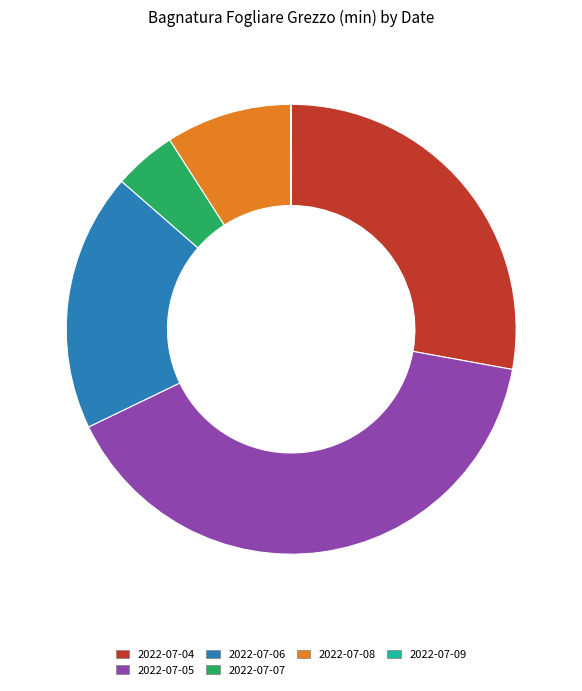

What is the ratio of the value at 2022-07-06 to the value at 2022-07-08?

2.1